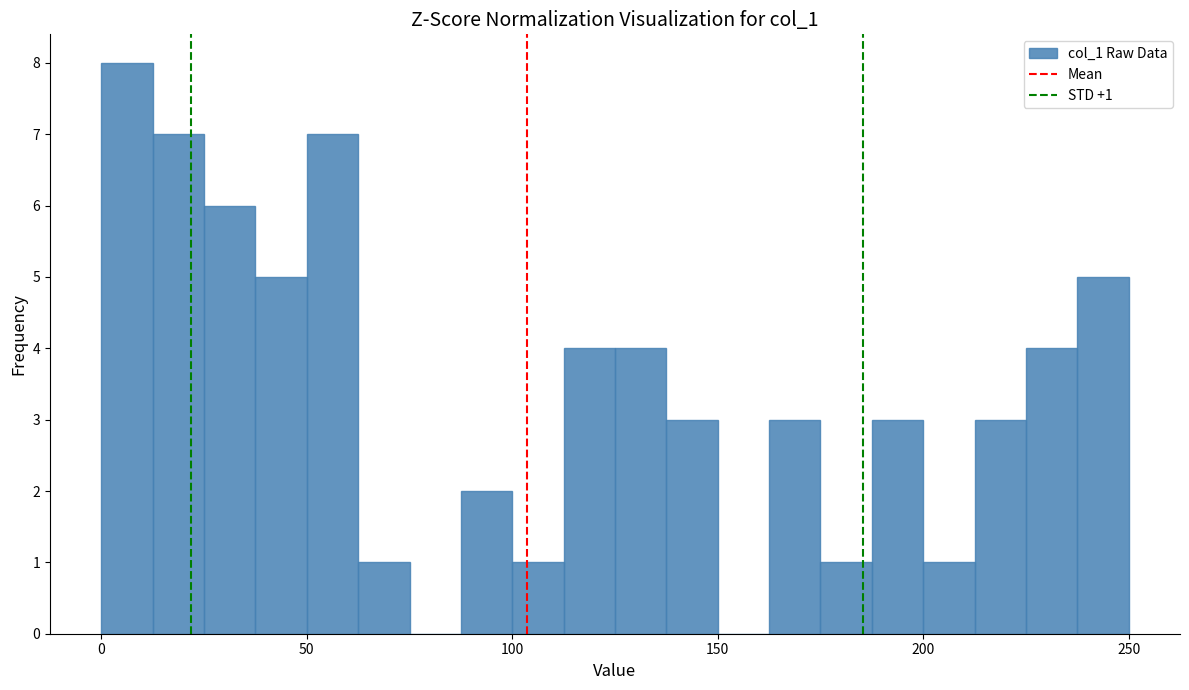

Around what value on the x-axis is the tallest bar? Give the approximate position of its centre, as read against the axis.

5